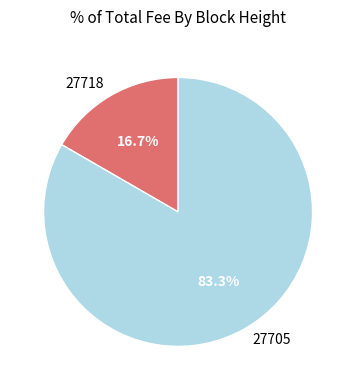

What portion of the pie excludes 27705?

16.7%